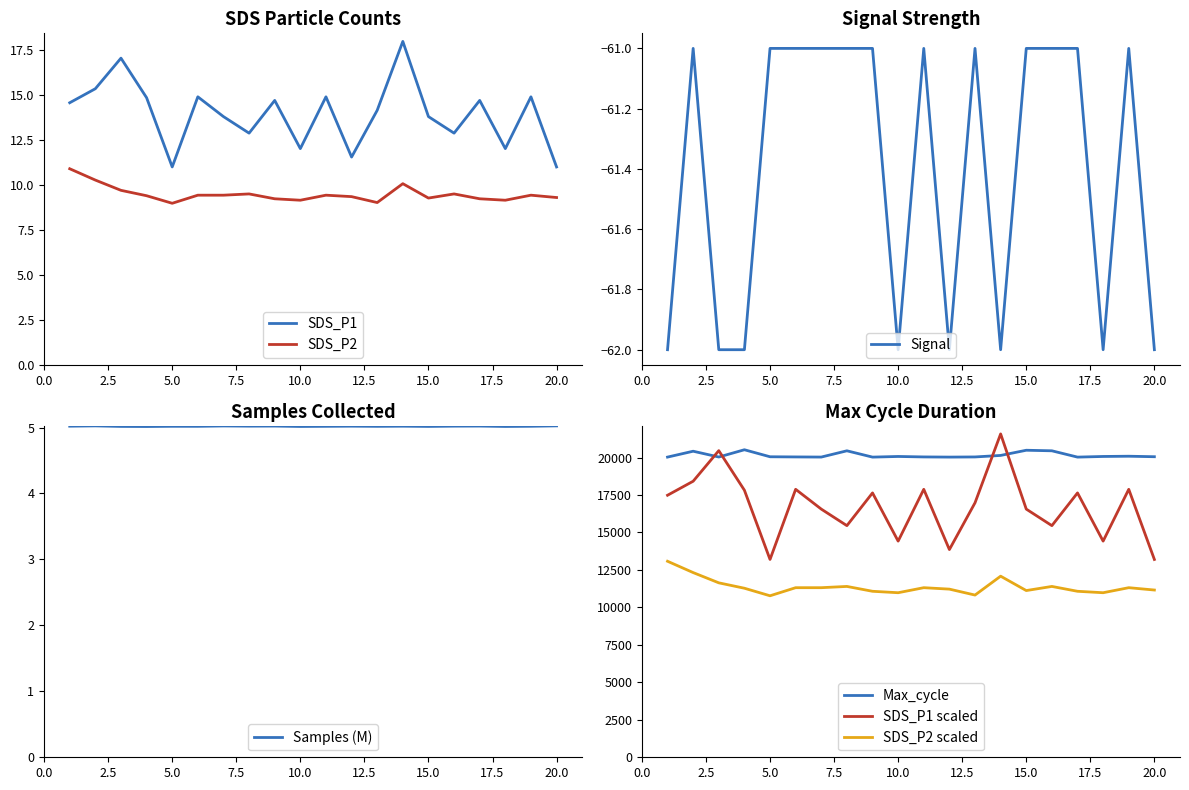

True or false: SDS_P2 and Signal intersect in this chart.

False